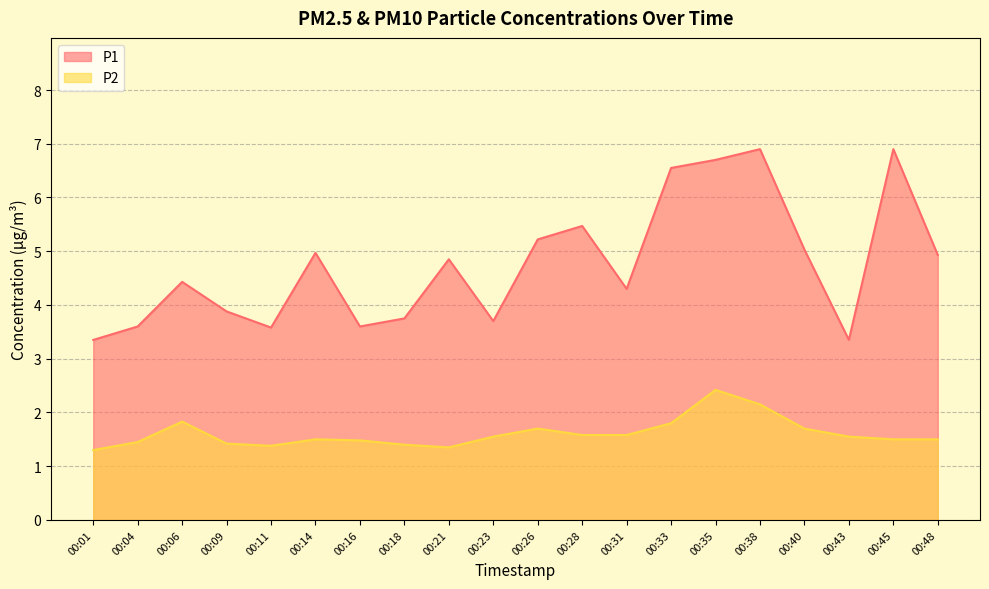

What is the value of the P1 point at the 10th from the left?

3.7